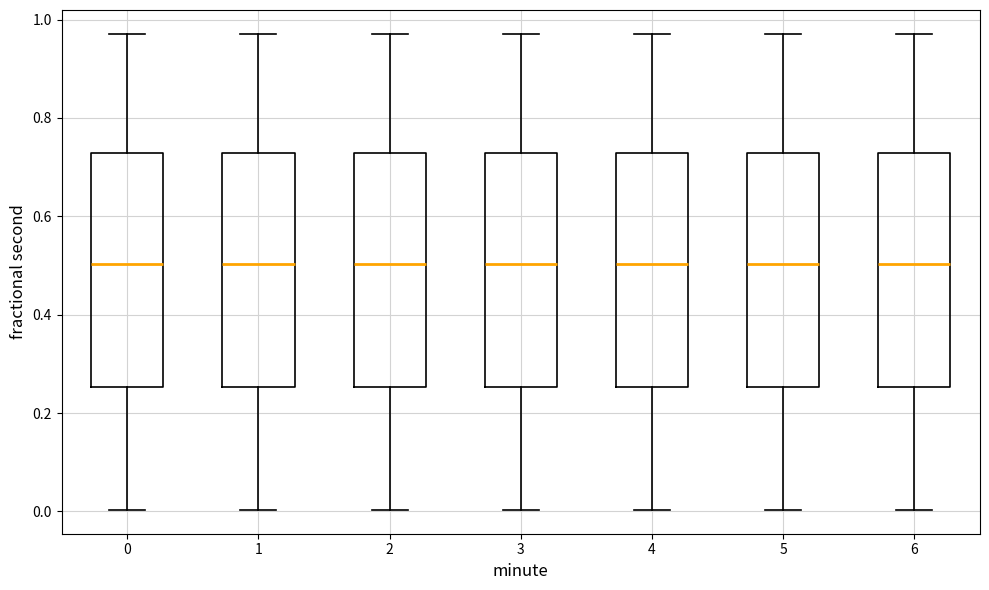

Where does the upper whisker of the box at x = 2 end on the y-axis? The values are not printed on the chart, so give them approximately, as read against the axis.

0.98